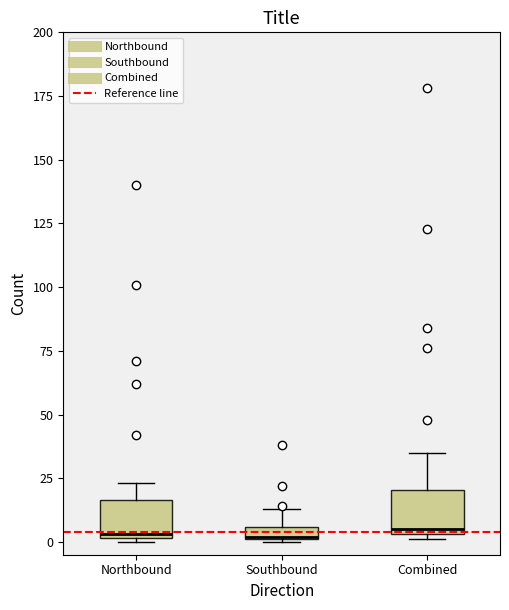

Where does the upper whisker of the box for Combined end on the y-axis? The values are not printed on the chart, so give them approximately, as read against the axis.

35